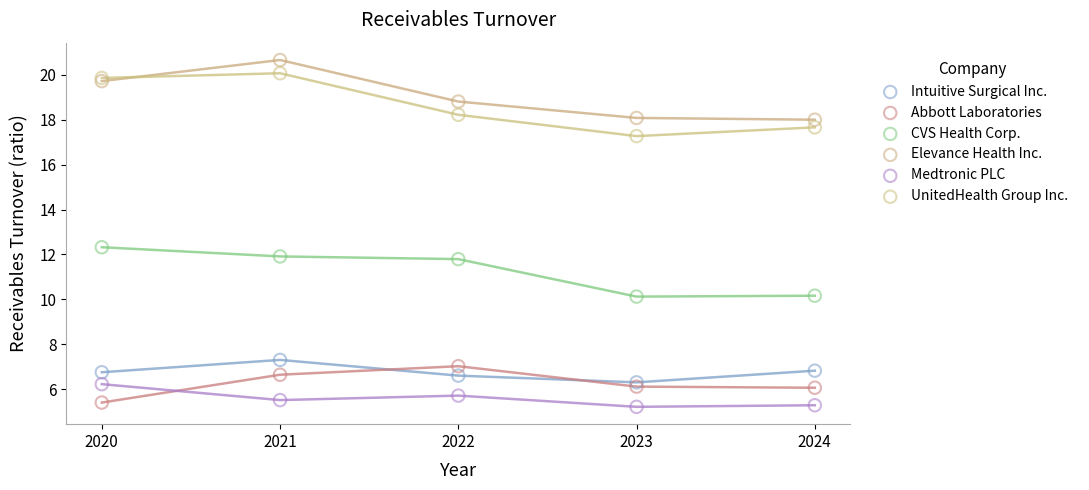

What are all the series names shown in the legend?

Intuitive Surgical Inc., Abbott Laboratories, CVS Health Corp., Elevance Health Inc., Medtronic PLC, UnitedHealth Group Inc.